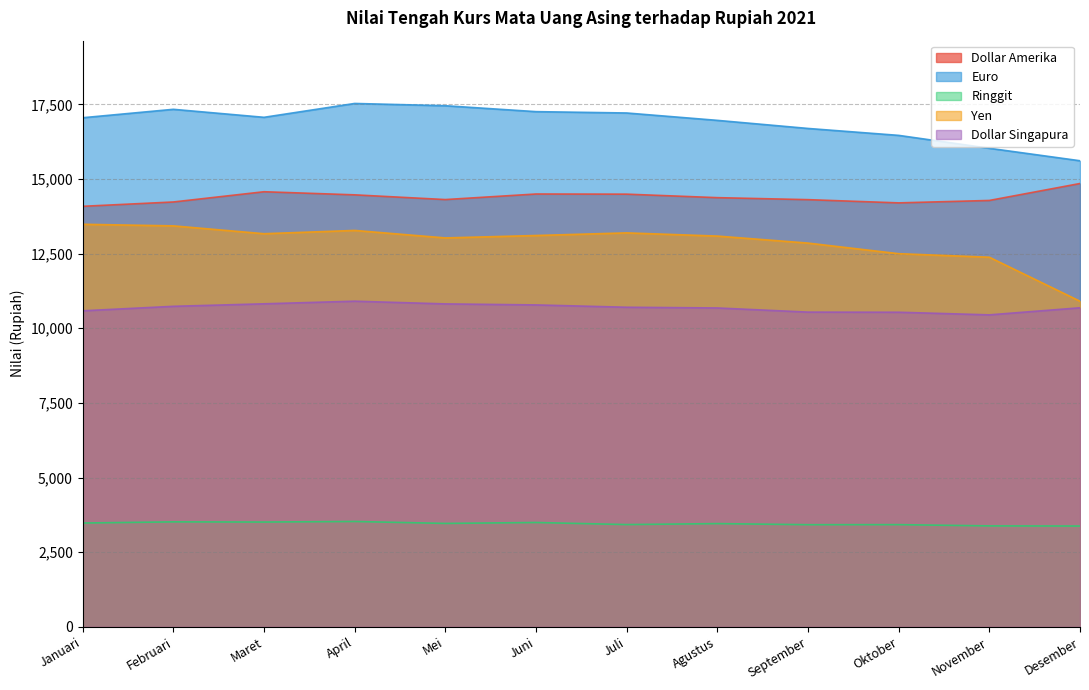

At which label is Euro closest to 16569?

Oktober